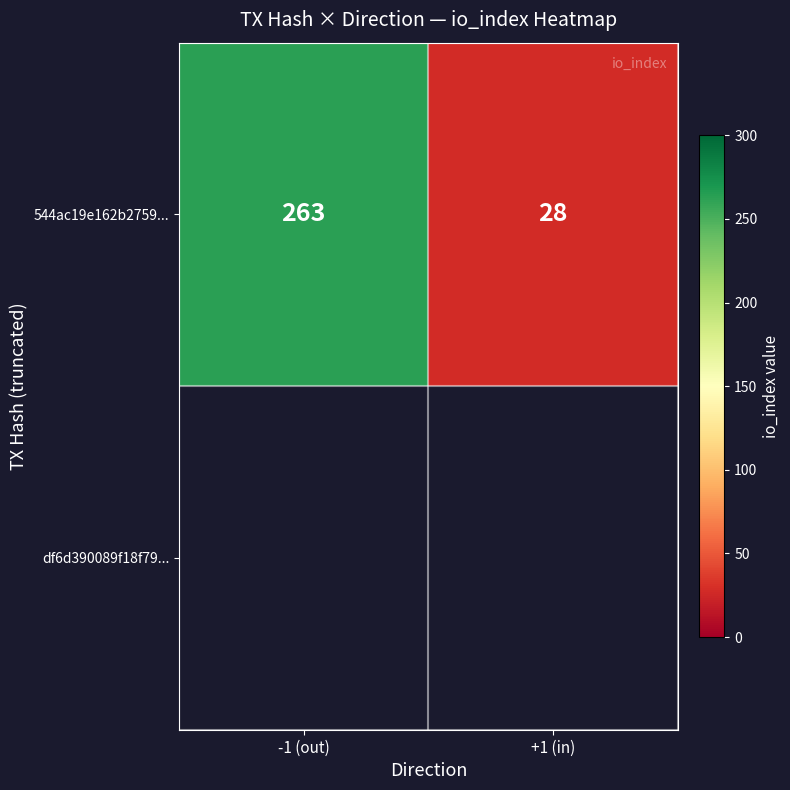

Reading right to left, what are all the values shown in this chart?

+1 (in)=28	-1 (out)=263